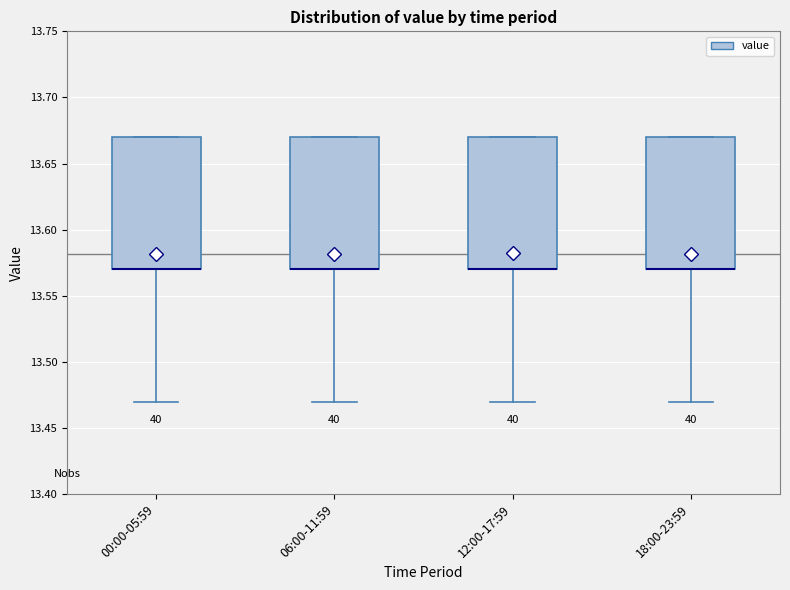

Reading left to right, read every box against the y-axis: the position of its median line, the range the box covers, and the ends of its whiskers. The values are not printed on the chart, so give them approximately, as read against the axis.

00:00-05:59: median 13.57 (drawn on the box's lower edge), box 13.57 to 13.67, whiskers 13.47 to 13.67
06:00-11:59: median 13.57 (drawn on the box's lower edge), box 13.57 to 13.67, whiskers 13.47 to 13.67
12:00-17:59: median 13.57 (drawn on the box's lower edge), box 13.57 to 13.67, whiskers 13.47 to 13.67
18:00-23:59: median 13.57 (drawn on the box's lower edge), box 13.57 to 13.67, whiskers 13.47 to 13.67